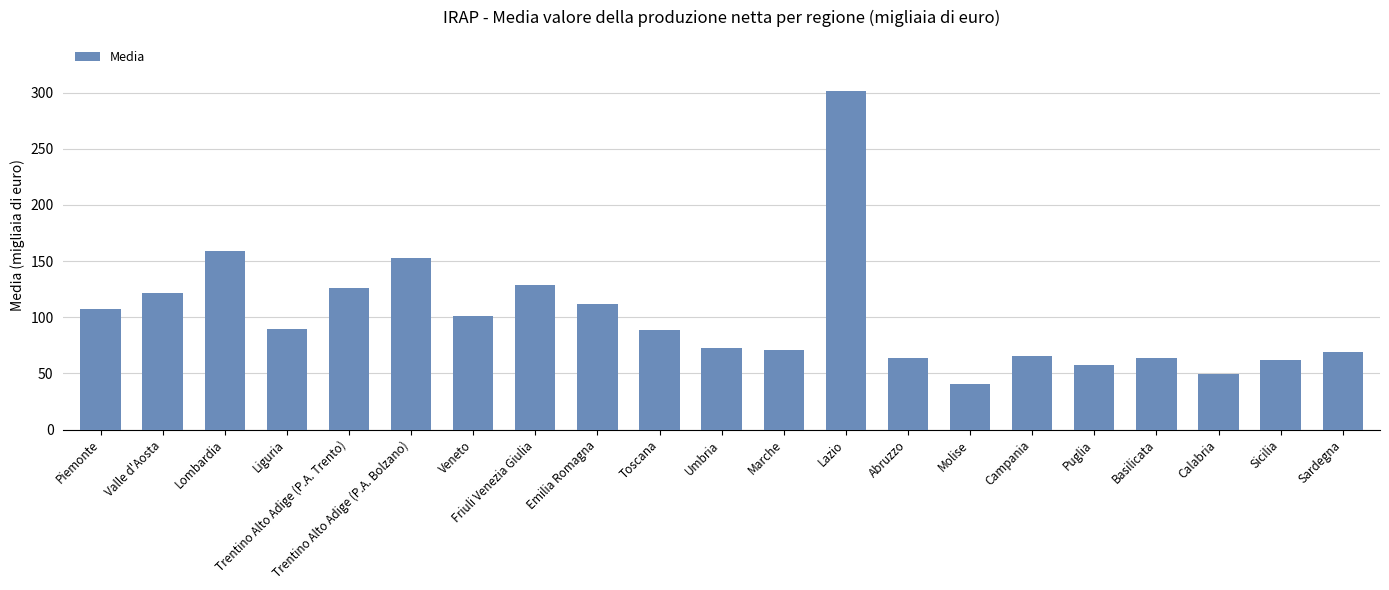

What is the change in value from Valle d'Aosta to Puglia?

-63.8